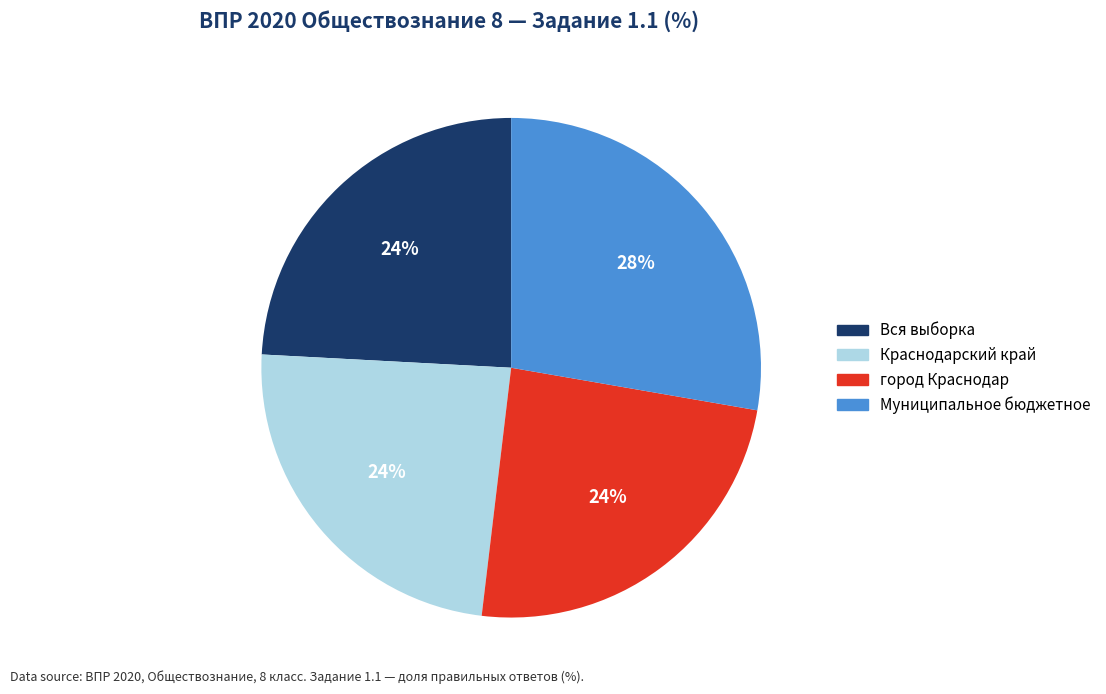

To the nearest percent, what portion does Муниципальное бюджетное represent?

28%